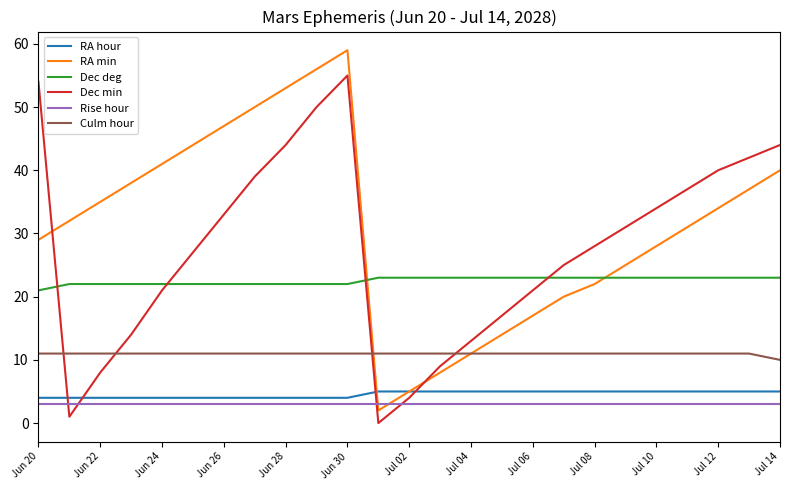

True or false: Dec deg and RA hour intersect in this chart.

False